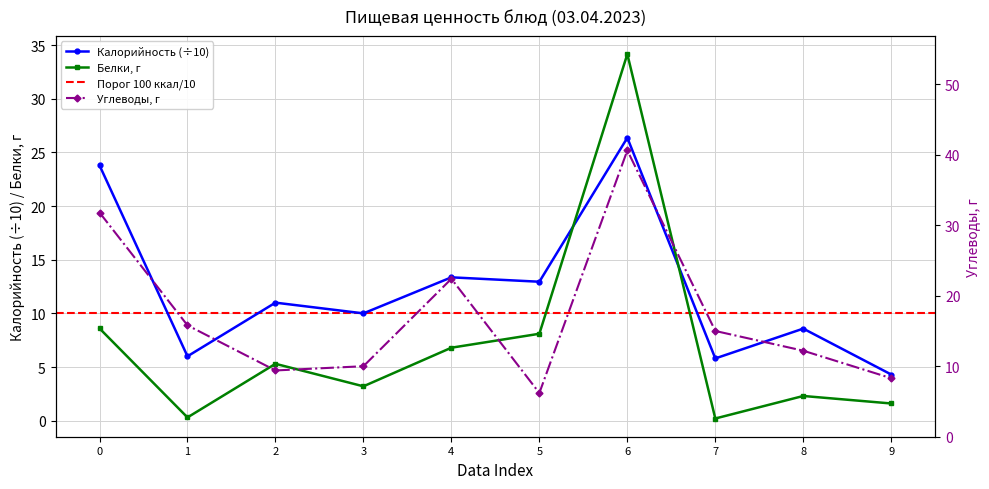

What is the difference between the maximum and minimum values in the Белки series?

34.0